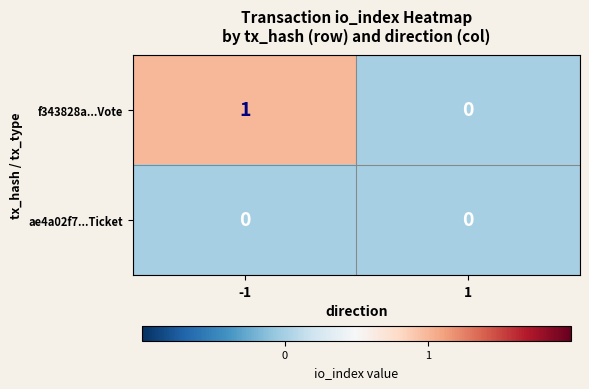

List the series in order of their overall mean, highest first.

f343828a...Vote, ae4a02f7...Ticket